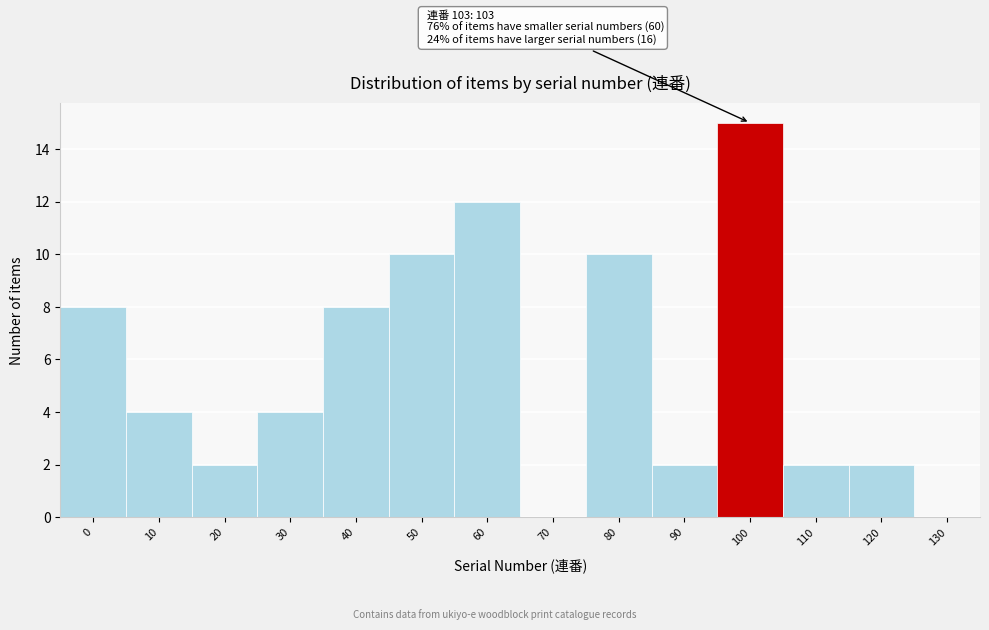

Reading left to right, what are all the values shown in this chart?

0=8	10=4	20=2	30=4	40=8	50=10	60=12	70=0	80=10	90=2	100=15	110=2	120=2	130=0